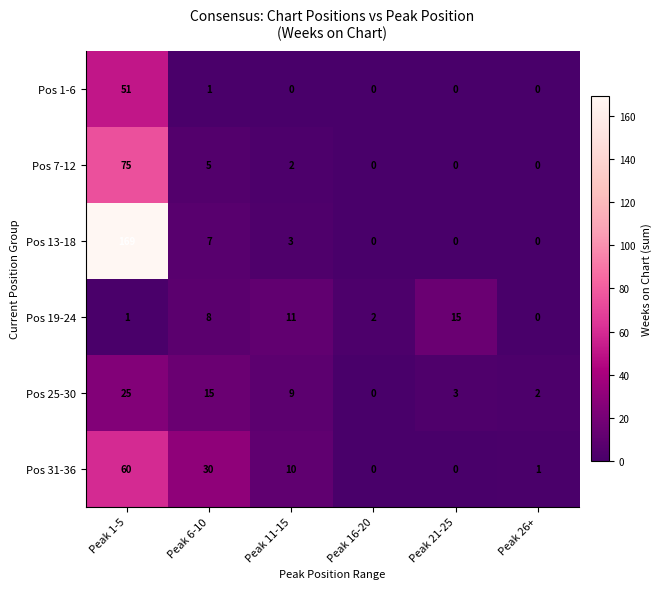

Which series changed the most between Peak 6-10 and Peak 11-15?

Pos 31-36